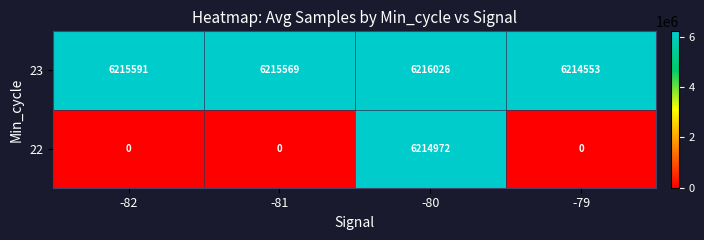

True or false: 23 has a value of 2734756 at -82.

False